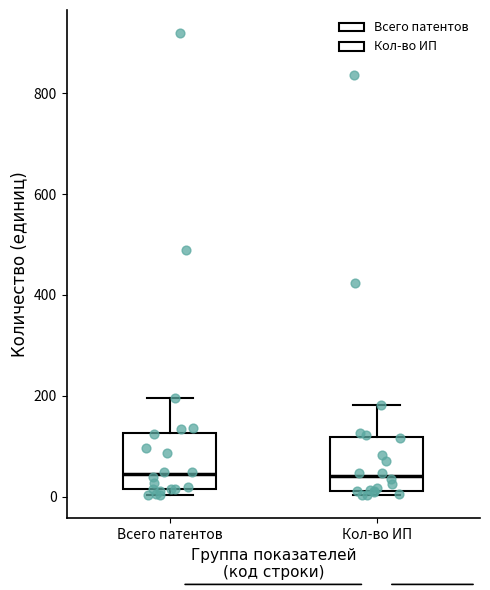

Where is the upper edge of the box for Всего патентов on the y-axis? The values are not printed on the chart, so give them approximately, as read against the axis.

120